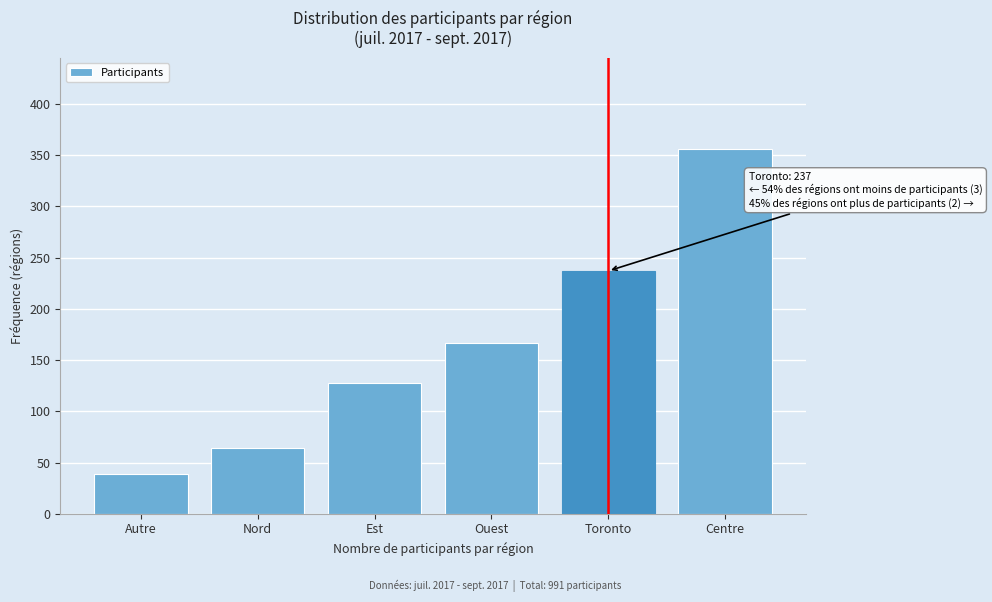

Reading left to right, list all the values displayed in this chart.

Autre=39	Nord=64	Est=128	Ouest=167	Toronto=237	Centre=356